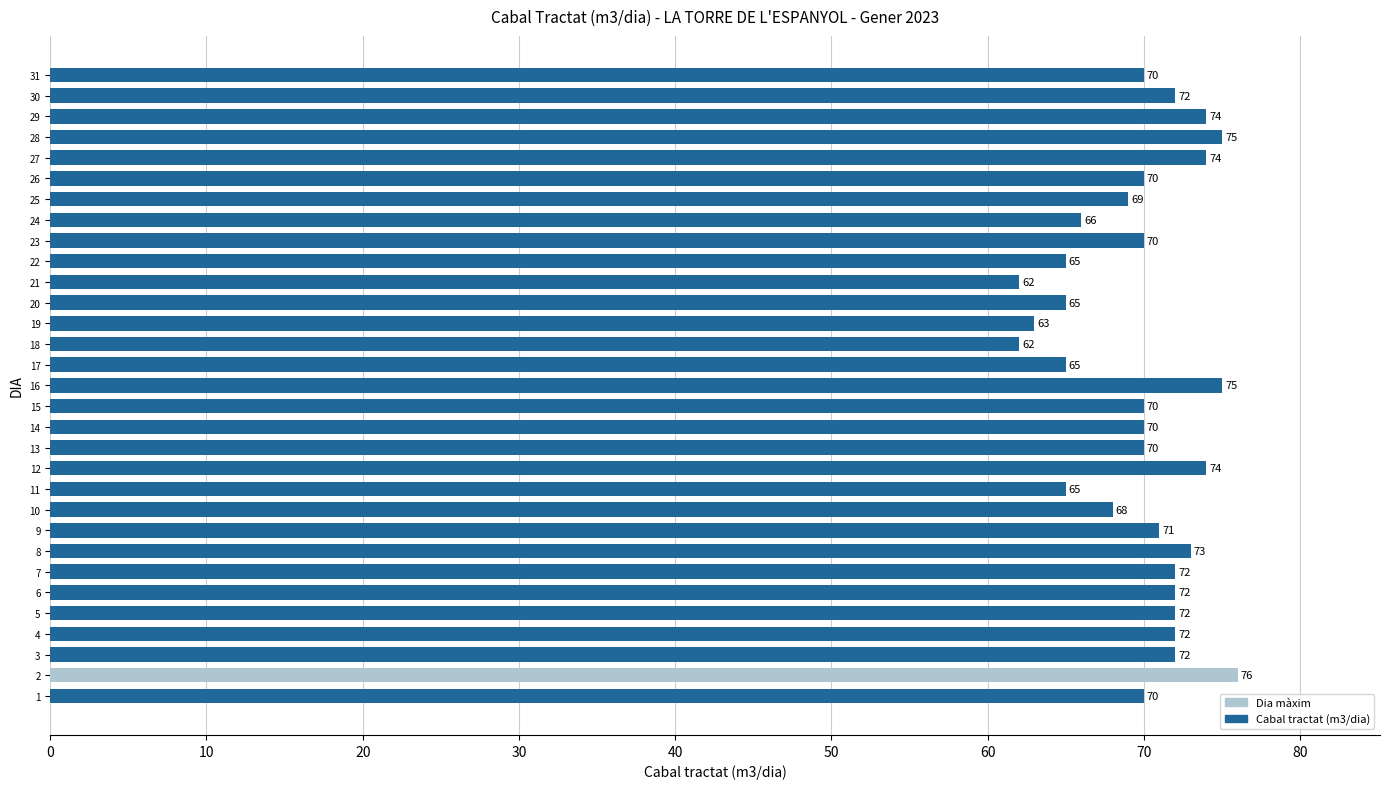

Reading bottom to top, transcribe all the data shown in this chart.

1=70	2=76	3=72	4=72	5=72	6=72	7=72	8=73	9=71	10=68	11=65	12=74	13=70	14=70	15=70	16=75	17=65	18=62	19=63	20=65	21=62	22=65	23=70	24=66	25=69	26=70	27=74	28=75	29=74	30=72	31=70